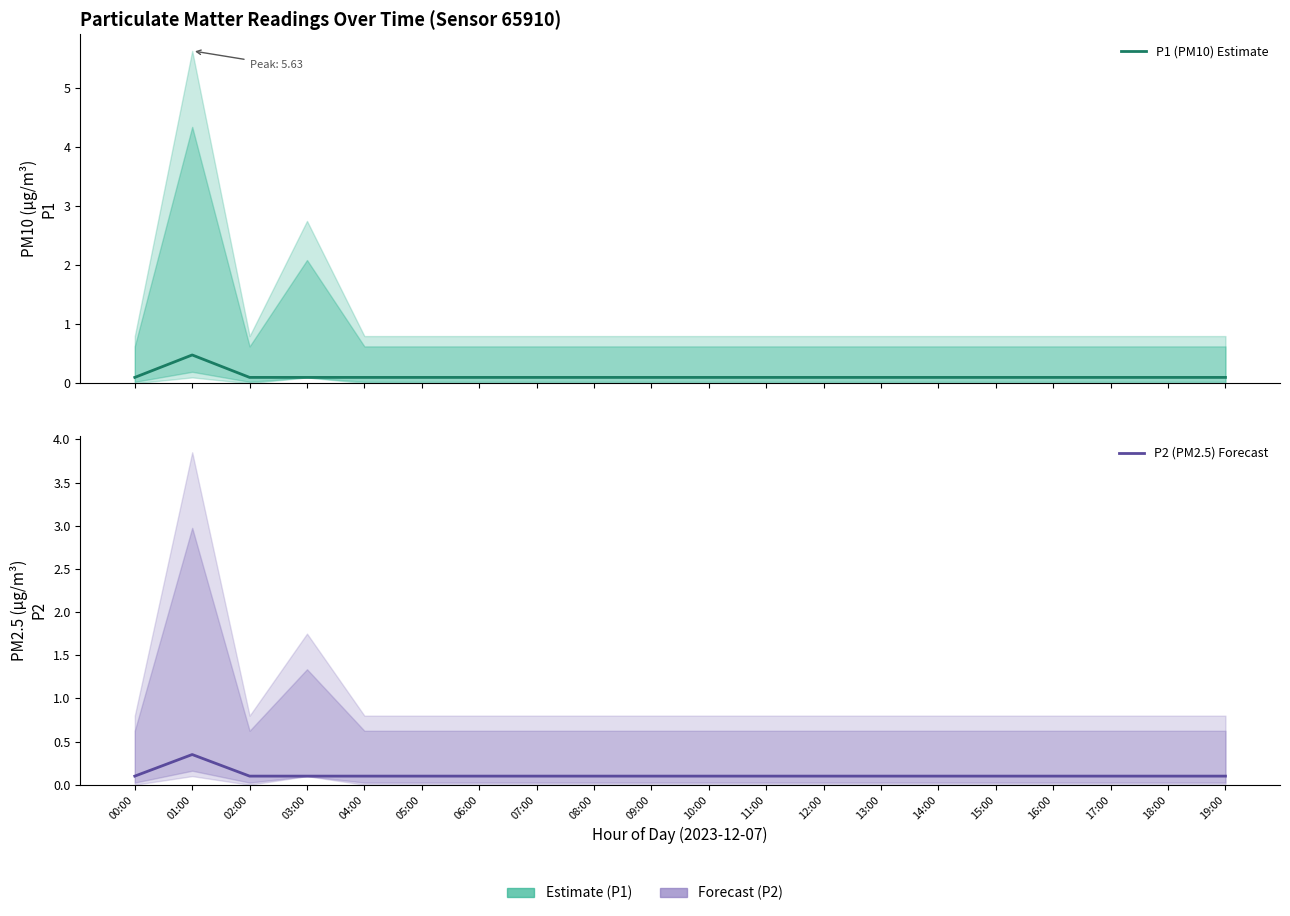

What is the label of the 15th point from the left?

14:00